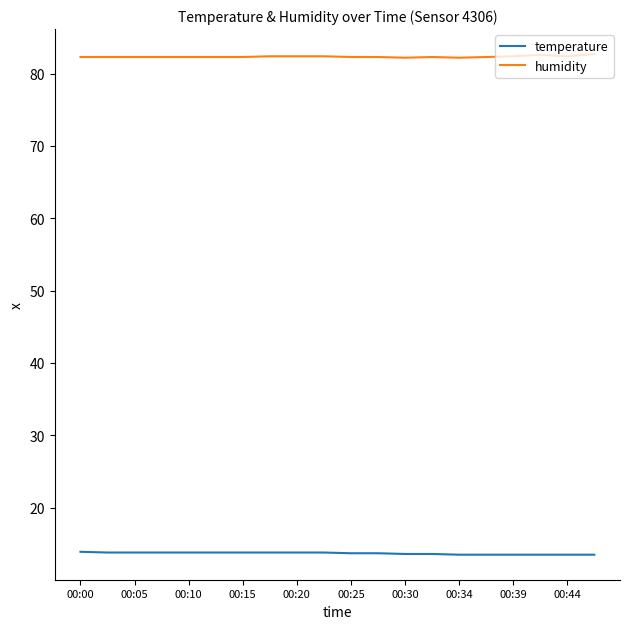

True or false: temperature and humidity cross at least once.

False